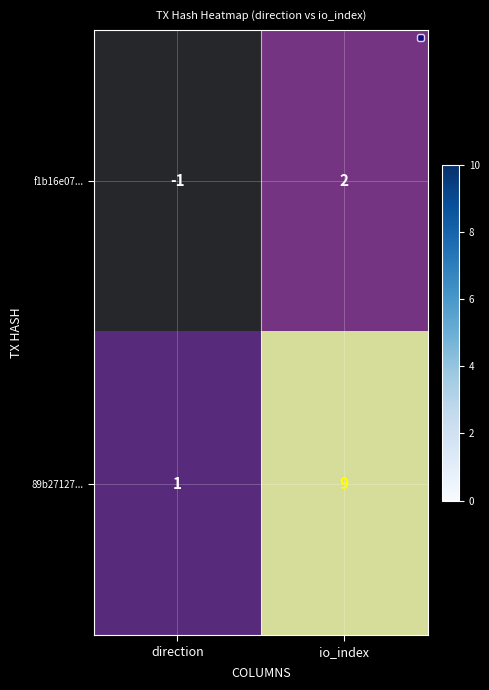

Which series changed the most between direction and io_index?

89b27127...